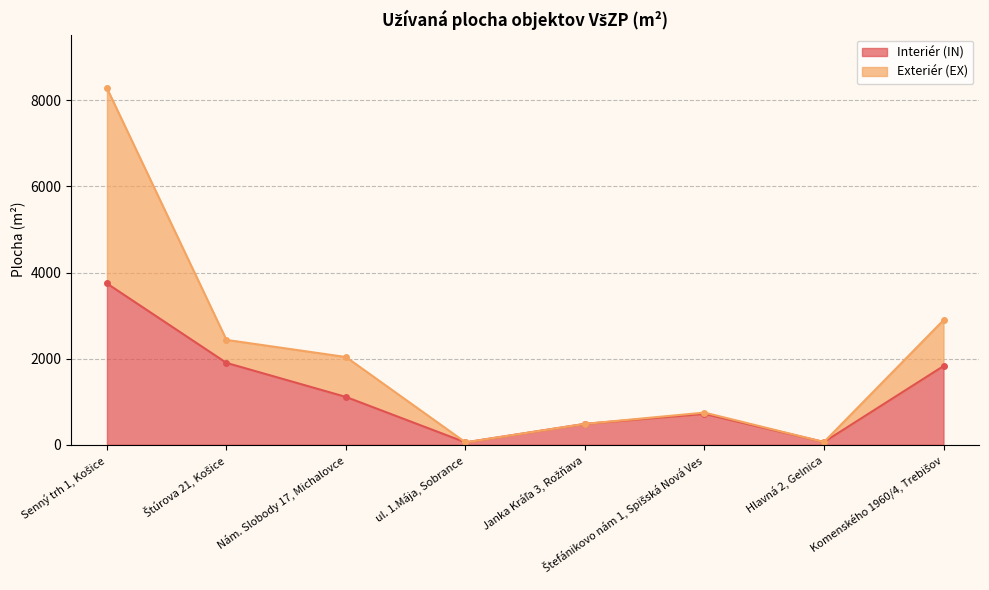

What is the label of the 6th point from the right?

Nám. Slobody 17, Michalovce